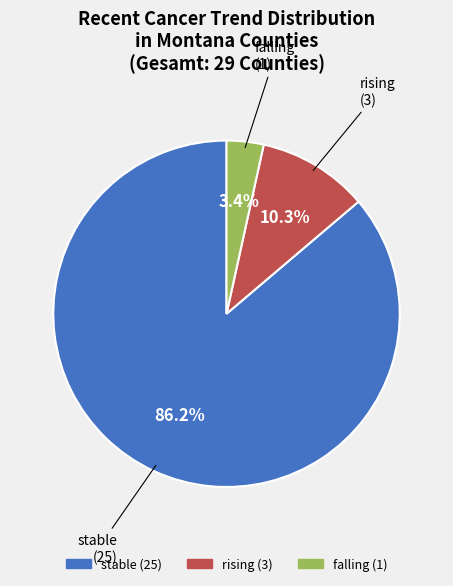

Is there a majority slice in this chart?

Yes